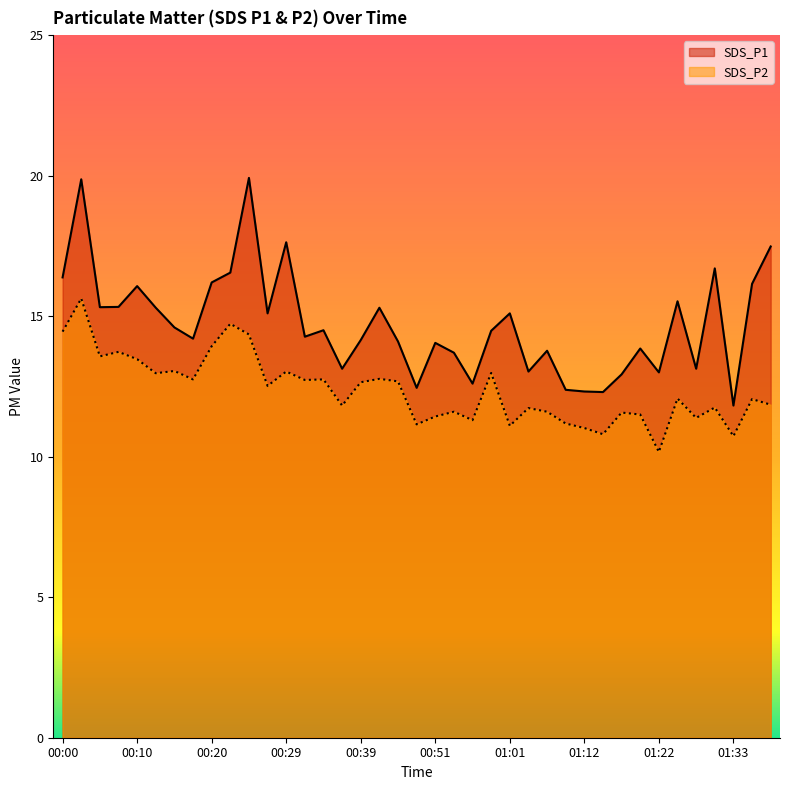

Reading right to left, extract all data points from this chart.

SDS_P1: 01:38=17.5	01:35=16.1	01:33=11.8	01:31=16.7	01:28=13.1	01:25=15.5	01:22=13.0	01:20=13.8	01:18=12.9	01:15=12.3	01:12=12.3	01:09=12.4	01:06=13.8	01:04=13.0	01:01=15.1	00:59=14.5	00:56=12.6	00:54=13.7	00:51=14.1	00:49=12.4	00:47=14.1	00:44=15.3	00:39=14.2	00:37=13.1	00:34=14.5	00:32=14.3	00:29=17.6	00:27=15.1	00:25=19.9	00:22=16.6	00:20=16.2	00:17=14.2	00:15=14.6	00:12=15.3	00:10=16.1	00:07=15.3	00:05=15.3	00:03=19.9	00:00=16.4
SDS_P2: 01:38=11.8	01:35=12.1	01:33=10.7	01:31=11.8	01:28=11.4	01:25=12.1	01:22=10.2	01:20=11.5	01:18=11.6	01:15=10.8	01:12=11.0	01:09=11.2	01:06=11.6	01:04=11.7	01:01=11.1	00:59=13.0	00:56=11.3	00:54=11.6	00:51=11.4	00:49=11.2	00:47=12.7	00:44=12.8	00:39=12.7	00:37=11.8	00:34=12.8	00:32=12.7	00:29=13.0	00:27=12.5	00:25=14.3	00:22=14.7	00:20=13.9	00:17=12.8	00:15=13.1	00:12=13.0	00:10=13.5	00:07=13.7	00:05=13.6	00:03=15.6	00:00=14.4